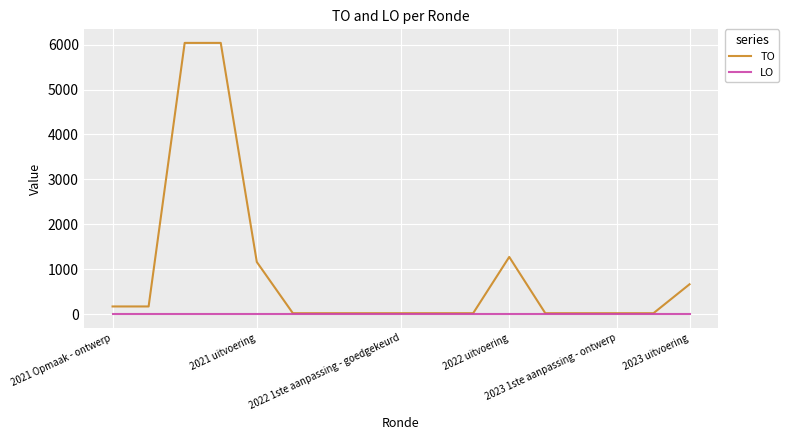

List the series in order of their overall mean, highest first.

TO, LO